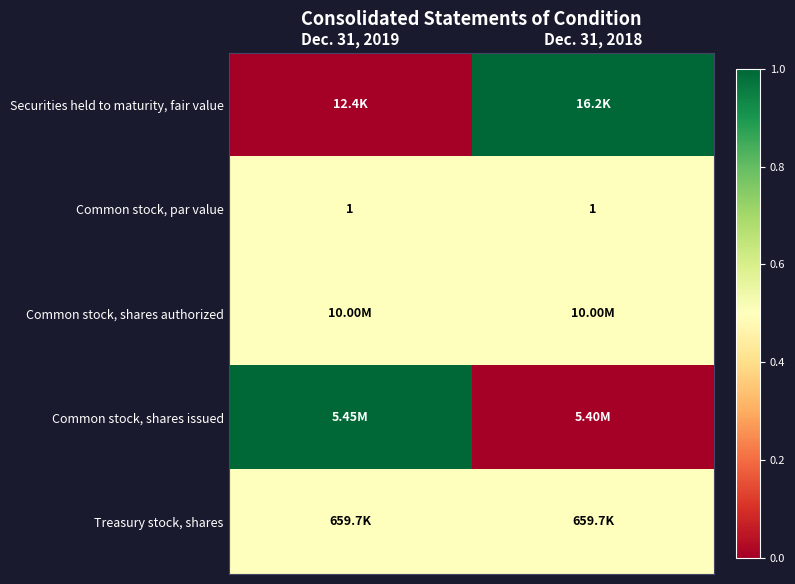

What is the sum of all Common stock, par value values?

2.0